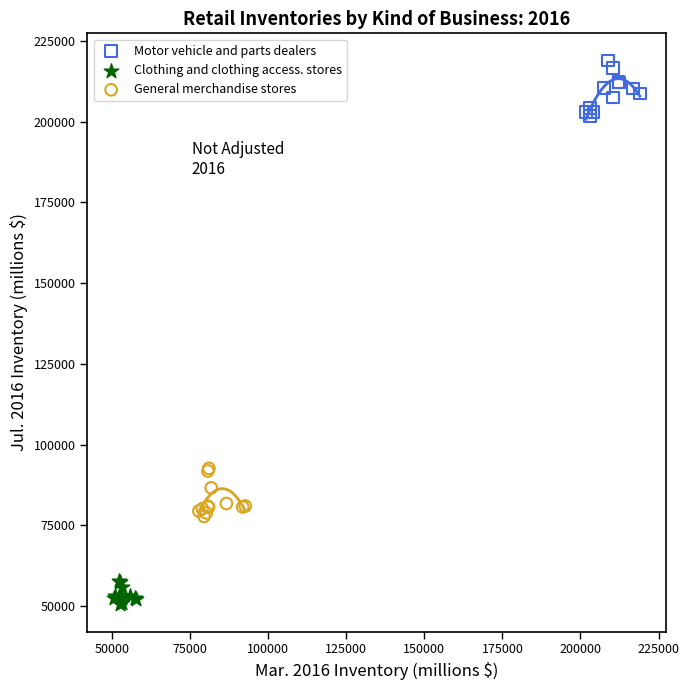

Which series contains the lowest Y value?

Clothing and clothing access. stores